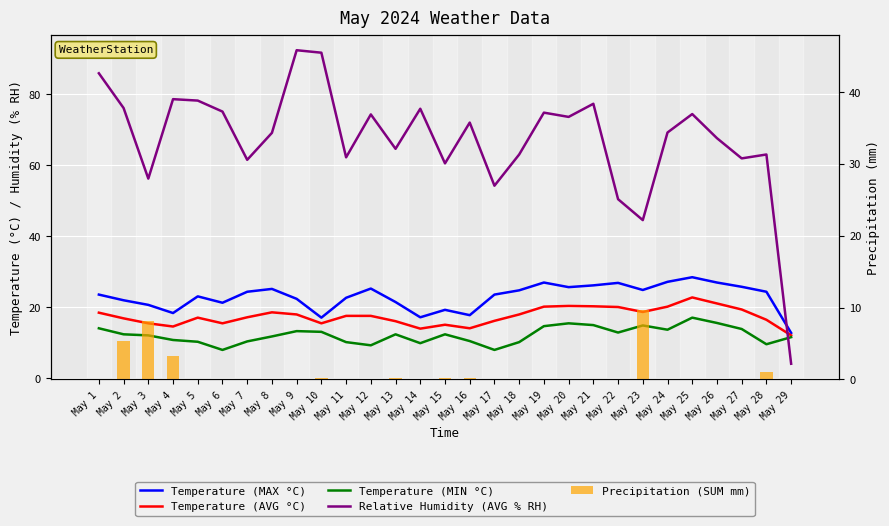

What is the value of the Temperature (MIN °C) bar at the 17th from the left?

7.9